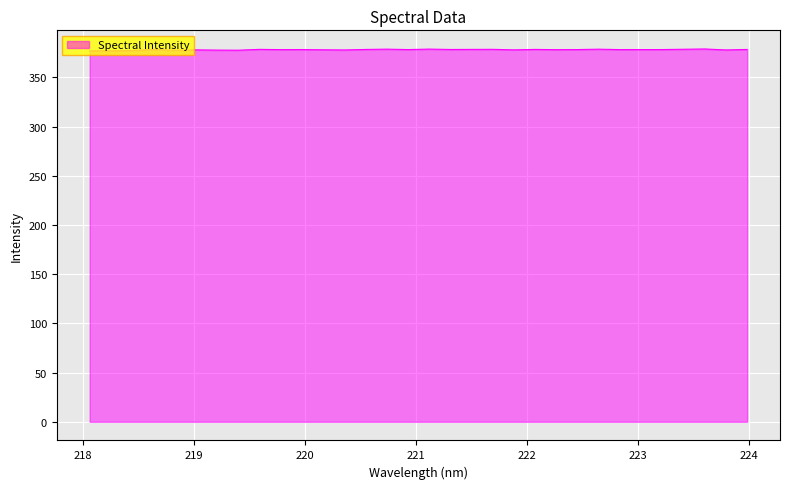

What is the maximum value shown in the chart?

379.0